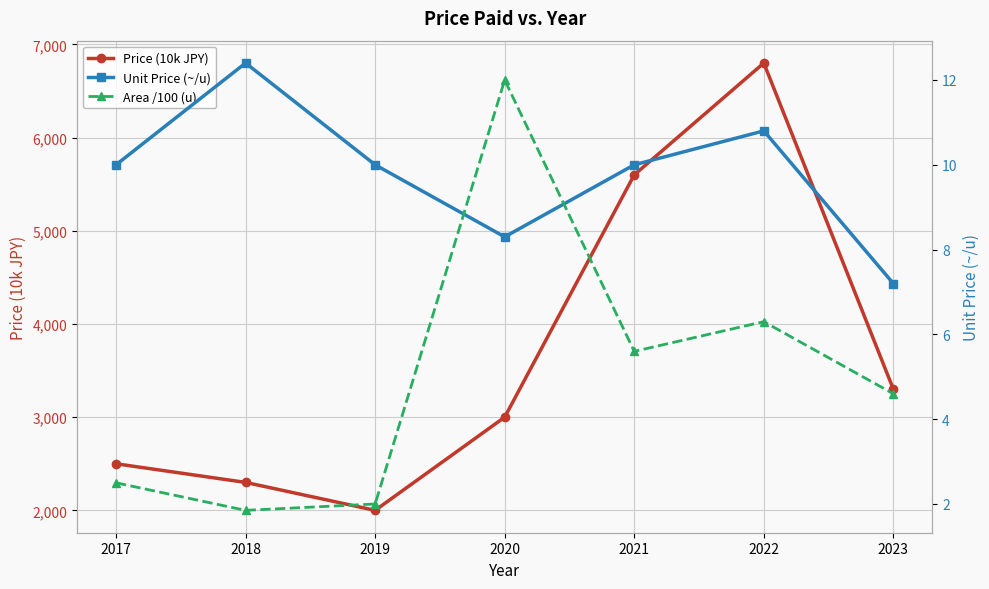

What is the difference between the Unit Price (~/u) values at 2022 and 2018?

1.6